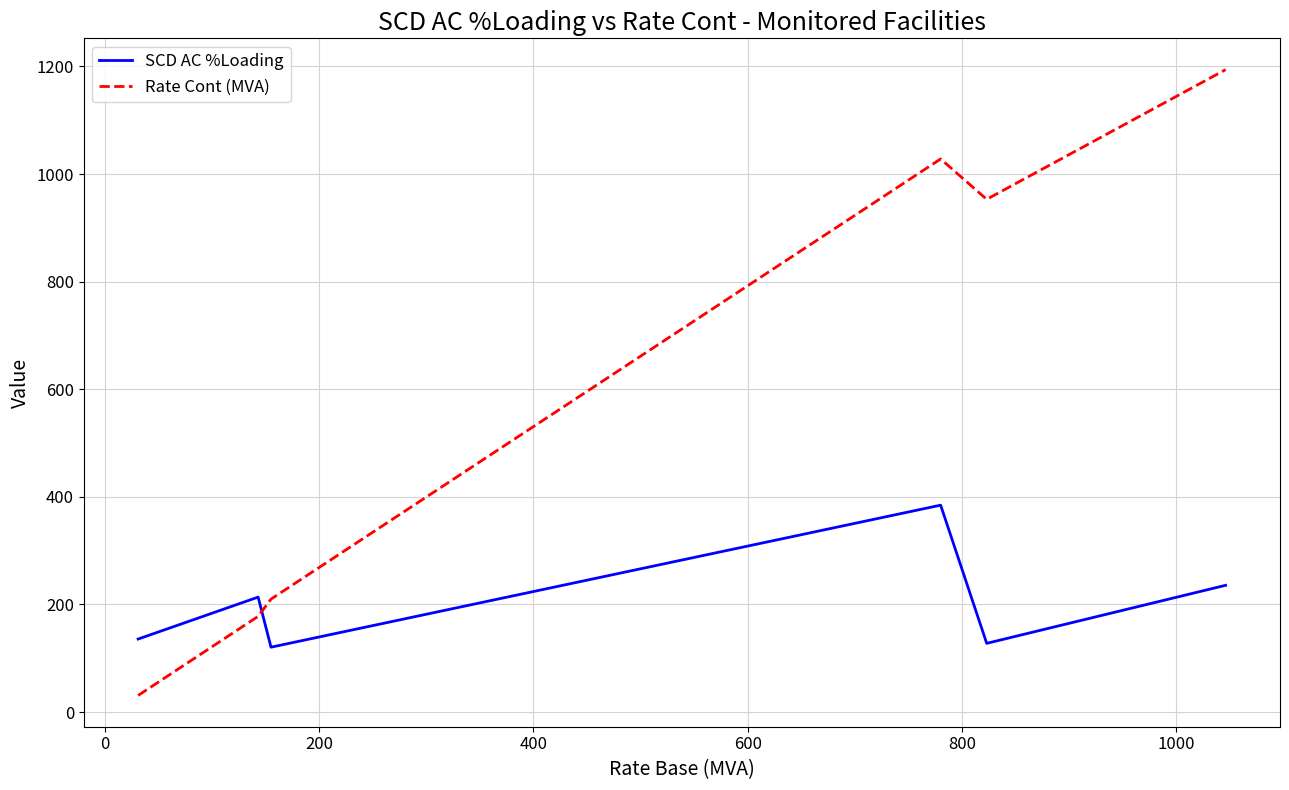

What is the minimum value shown in the chart?

31.0